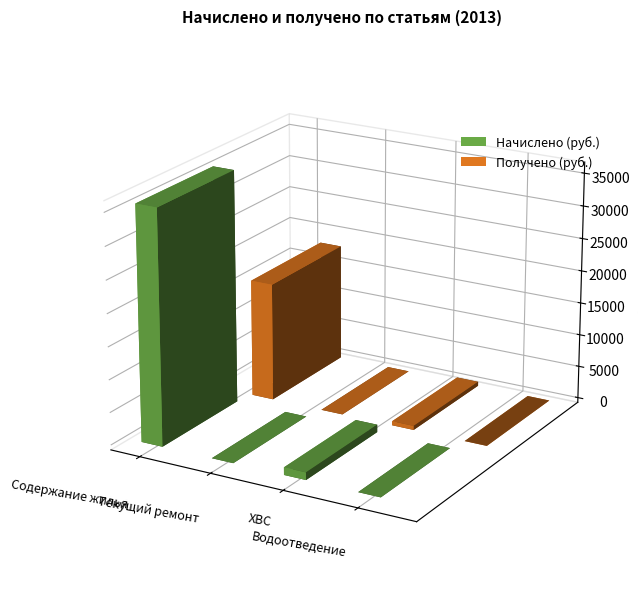

Between Содержание жилья and Водоотведение, which series saw the biggest shift?

Начислено (руб.)